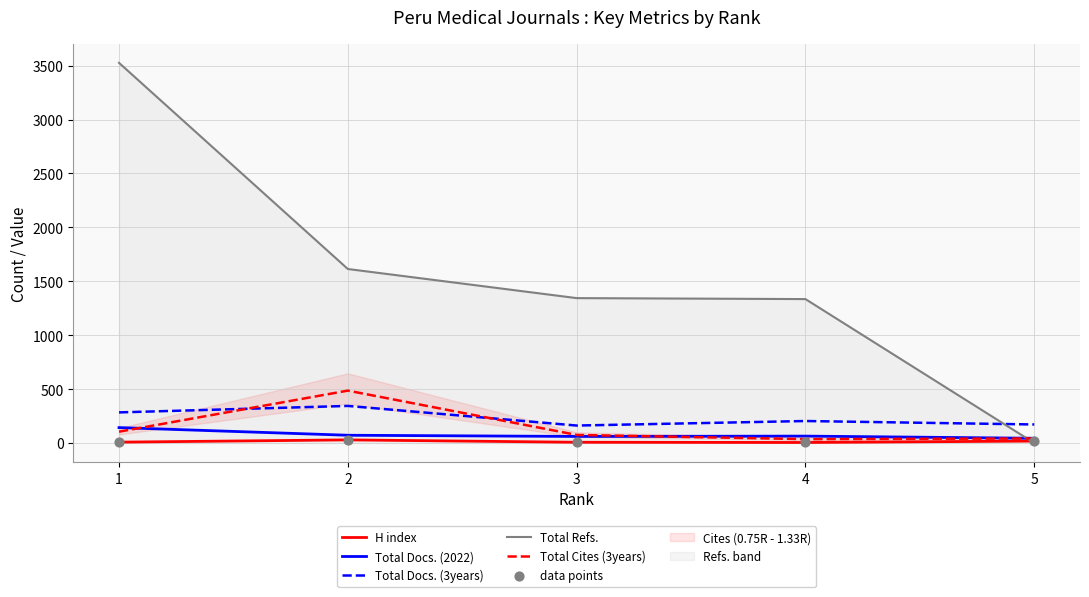

At how many categories does at least one series exceed 1466?

2